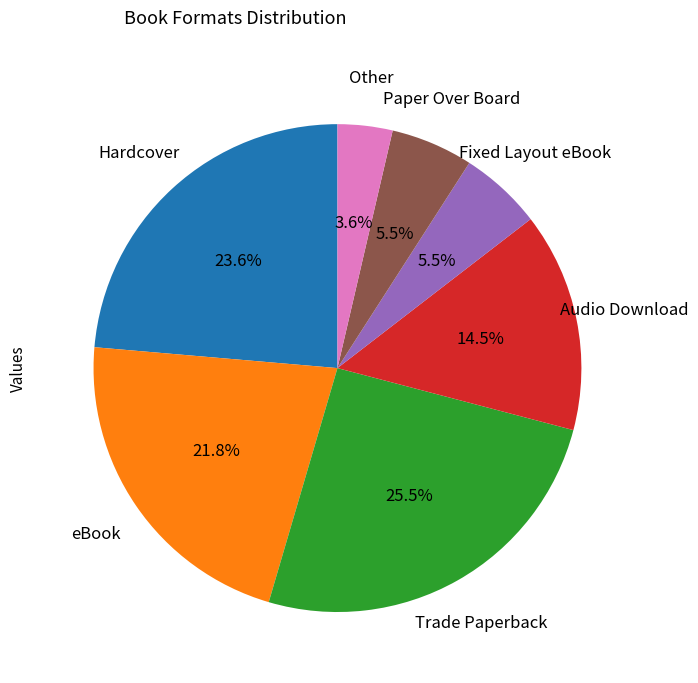

Is there a majority slice in this chart?

No